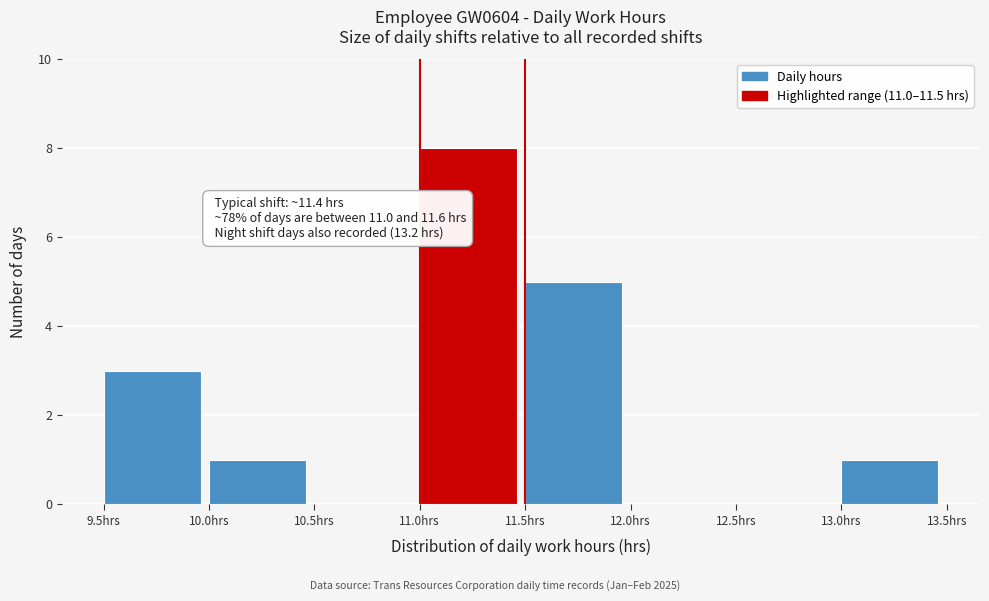

Over which range of the x-axis is the bar tallest?

11.0 to 11.5